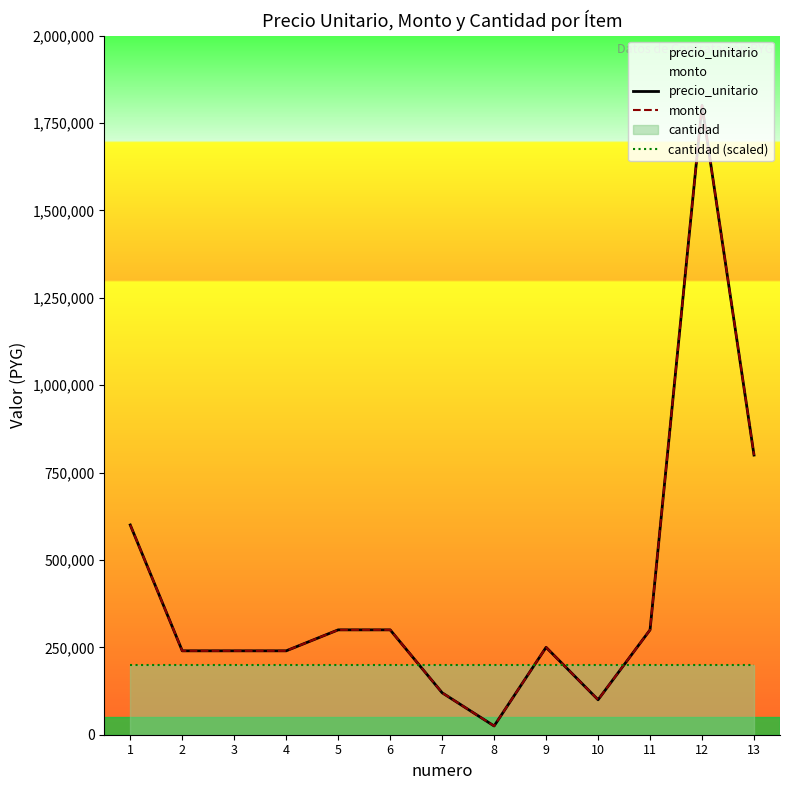

True or false: precio_unitario and monto intersect in this chart.

False